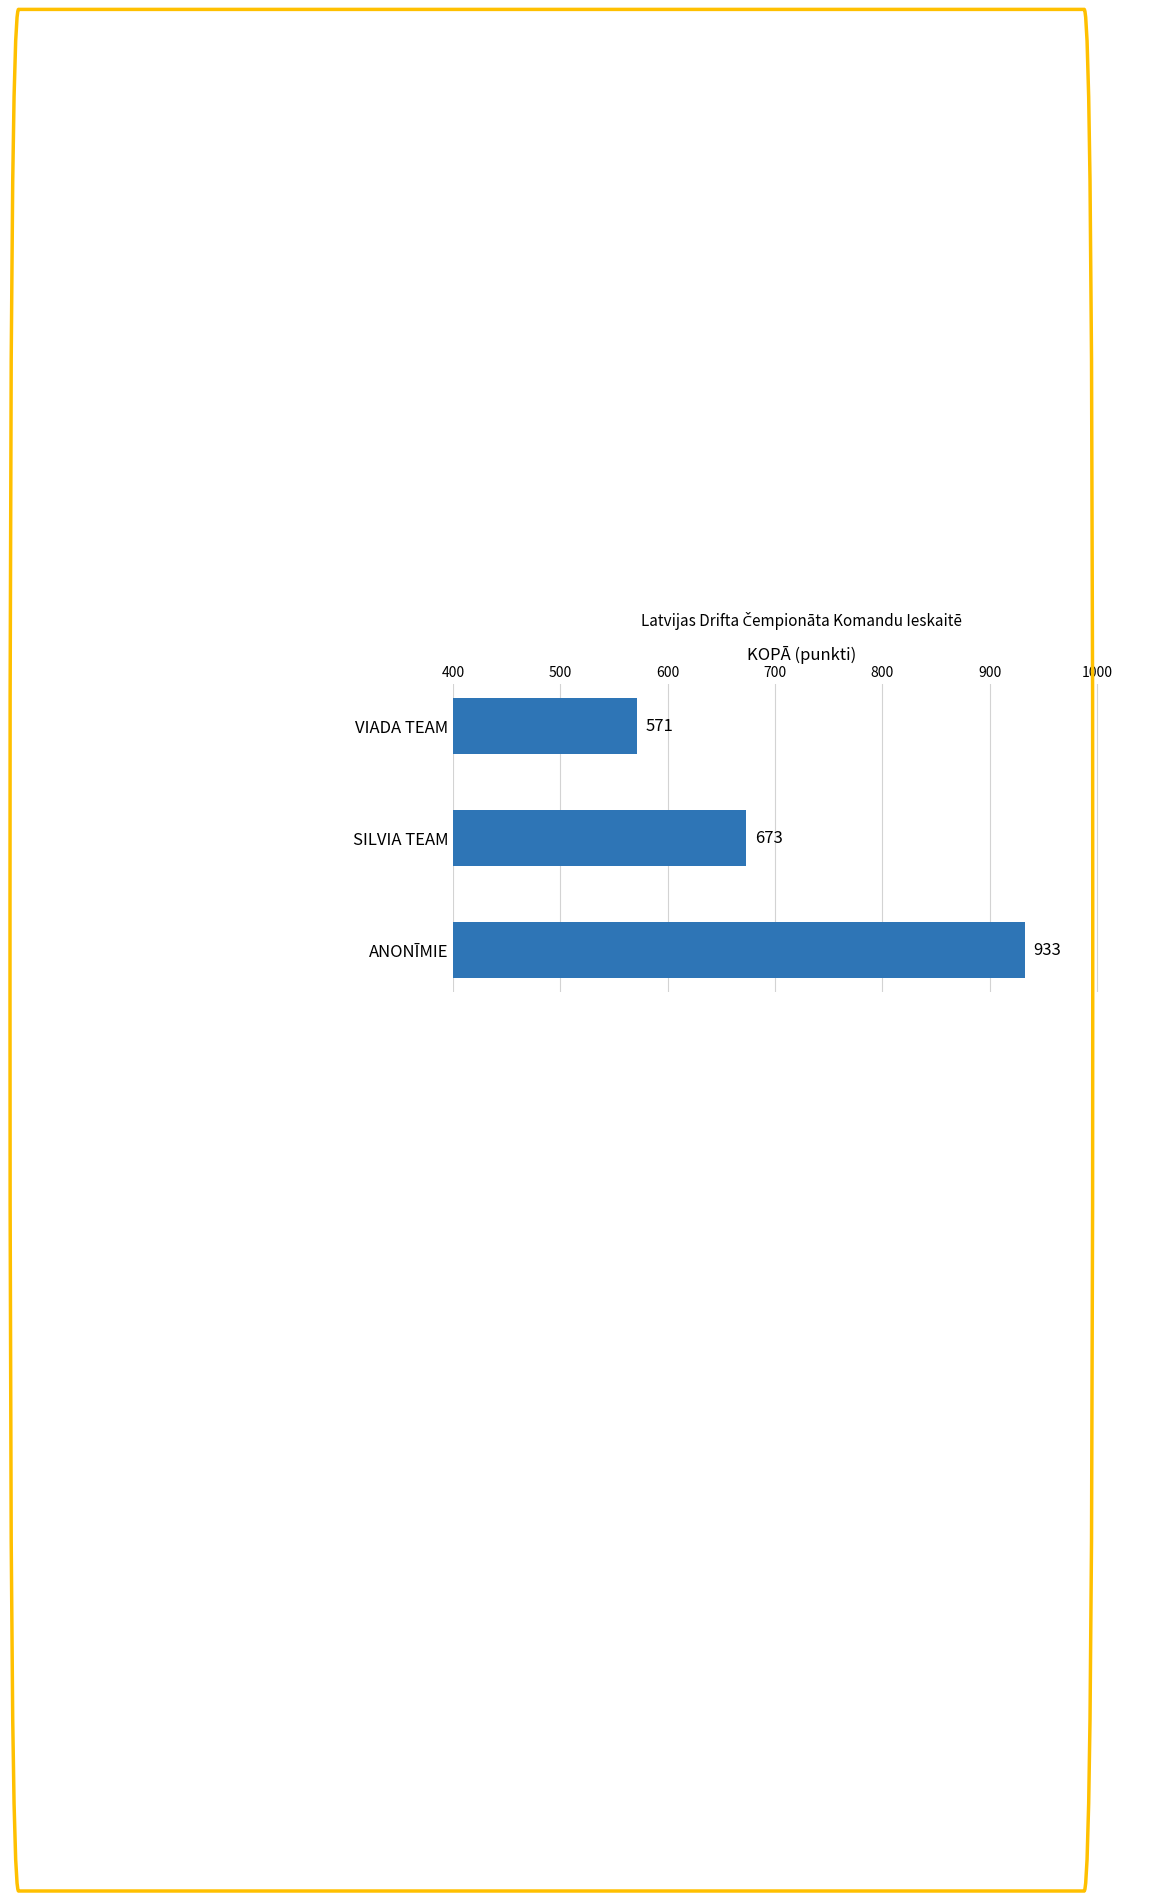

What is the smallest value displayed?

571